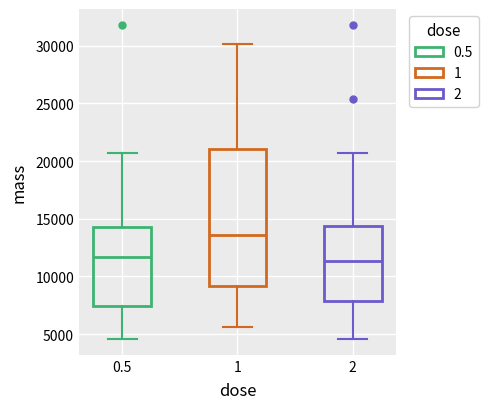

Reading left to right, transcribe this box plot: for each box, give where its median line is, the range the box spans, and where its two whiskers end, as read against the y-axis. The values are not printed on the chart, so give them approximately, as read against the axis.

0.5: median 11500, box 7500 to 14500, whiskers 4500 to 20500
1: median 13500, box 9000 to 21000, whiskers 5500 to 30000
2: median 11500, box 8000 to 14500, whiskers 4500 to 20500